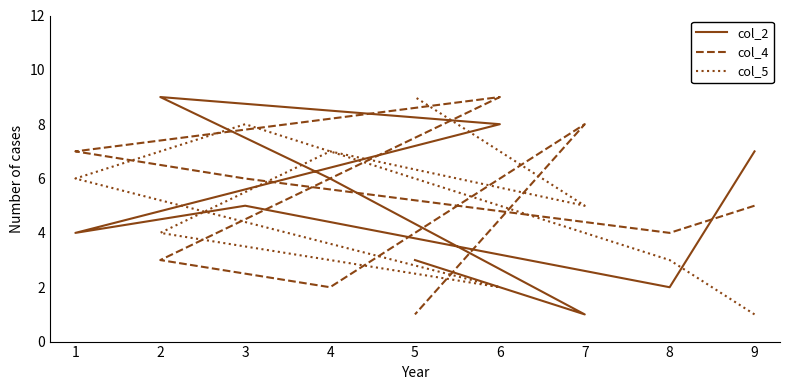

What is the difference between the highest and lowest values at 6?

7